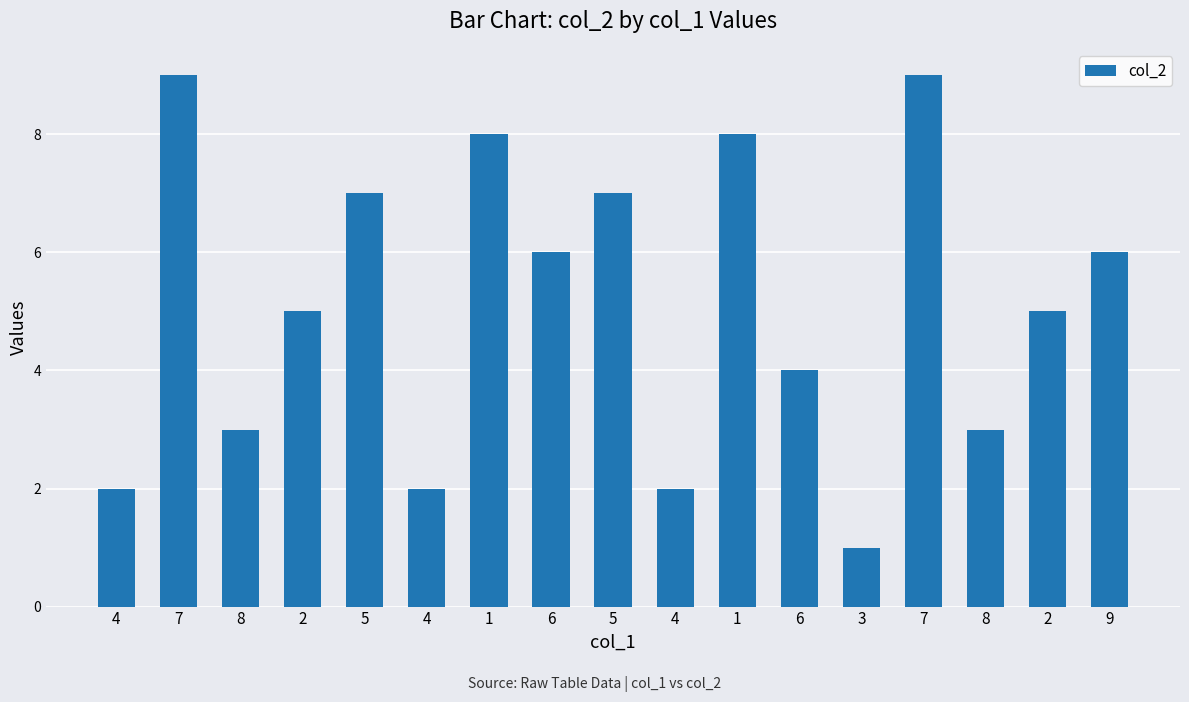

What is the label of the 17th bar from the right?

4